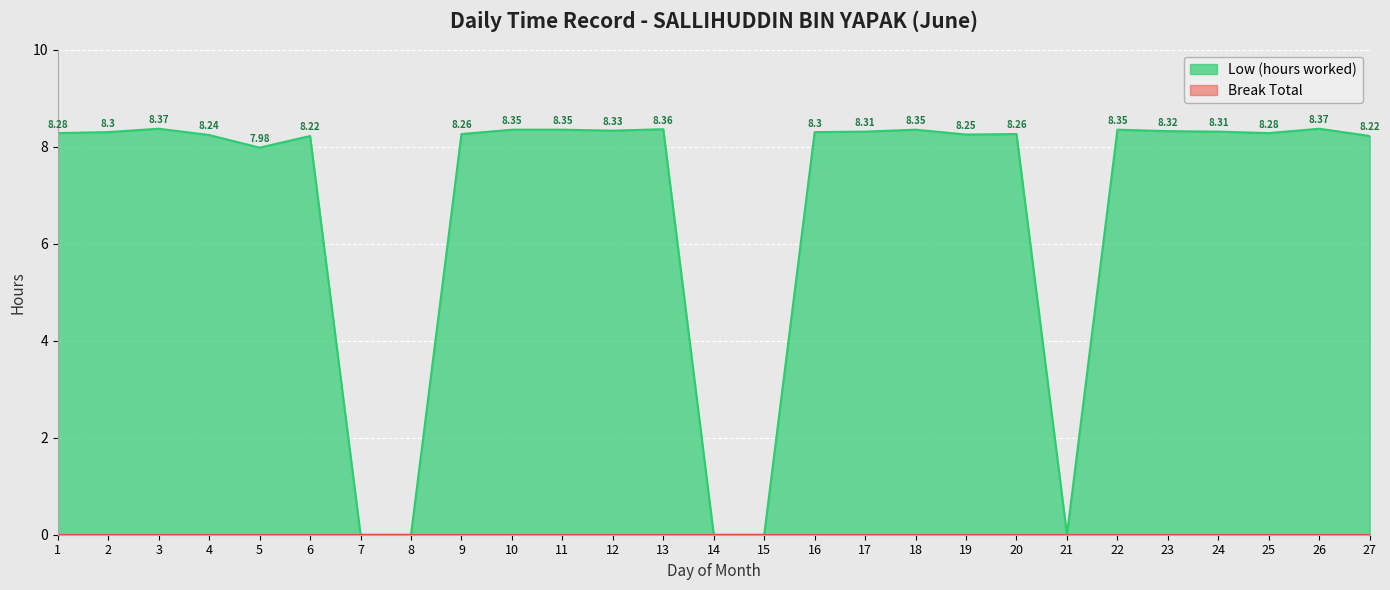

What is the maximum value shown in the chart?

8.4